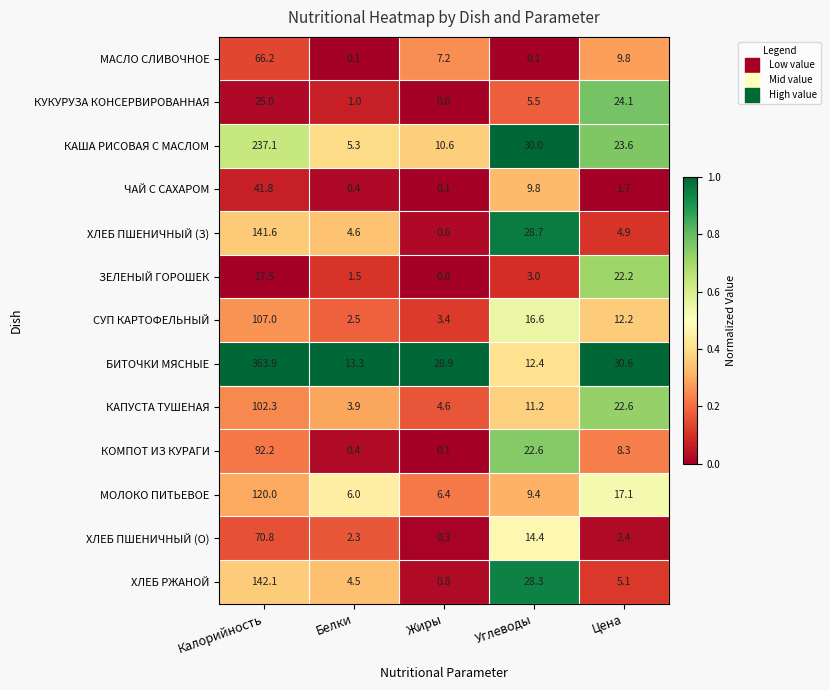

Where is СУП КАРТОФЕЛЬНЫЙ nearest to the value 54?

Углеводы